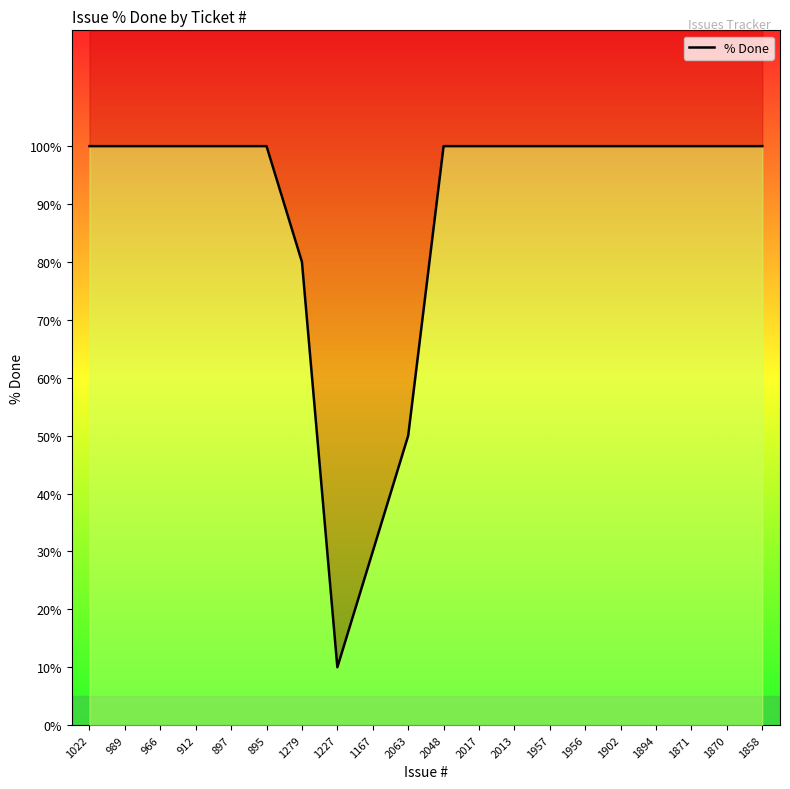

List the labels in order of value, largest first.

1022, 989, 966, 912, 897, 895, 2048, 2017, 2013, 1957, 1956, 1902, 1894, 1871, 1870, 1858, 1279, 2063, 1167, 1227